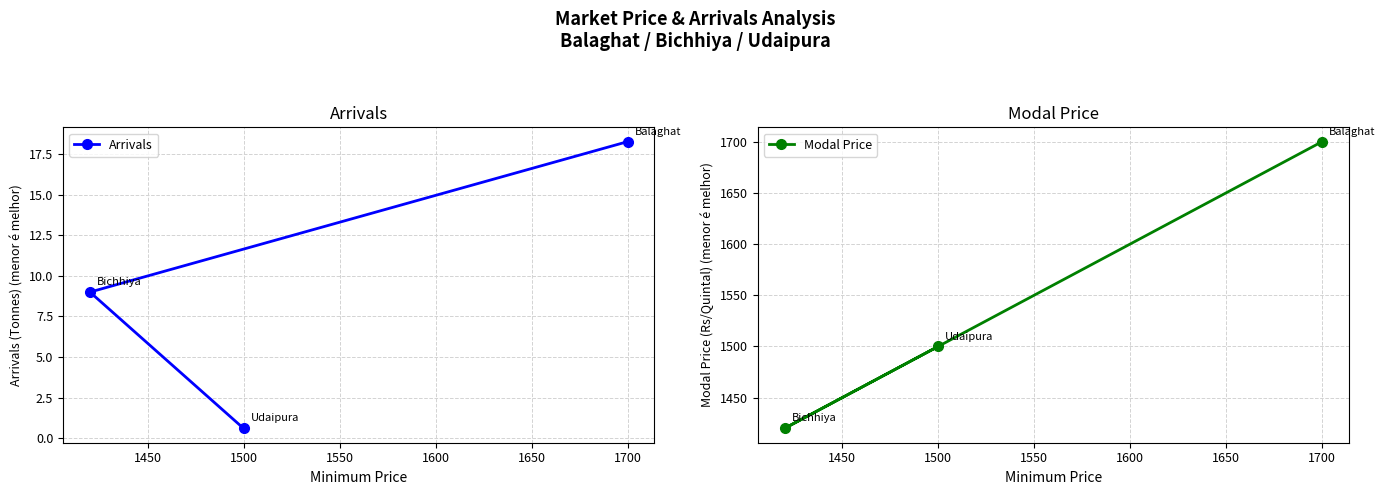

What is the difference between the highest and lowest values at 1500?

1499.4